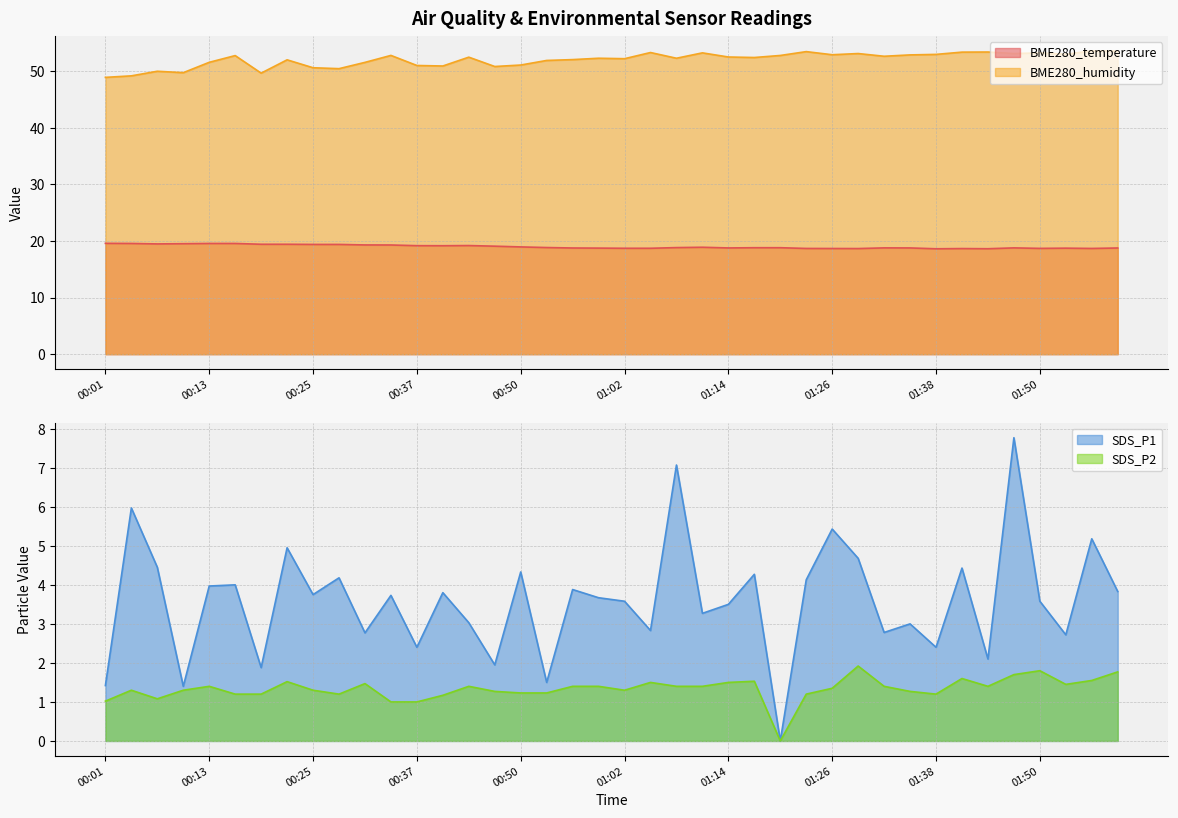

What is the maximum value shown in the chart?

53.6